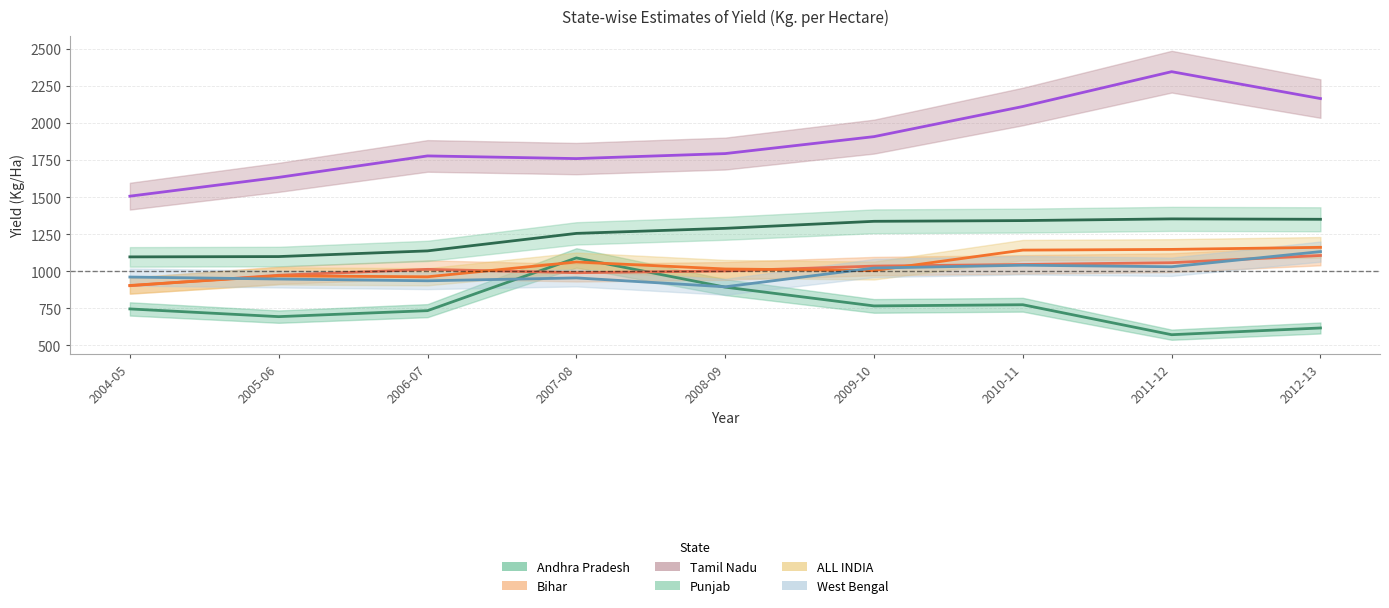

Is it true that Punjab equals 1919.9 at 2005-06?

False